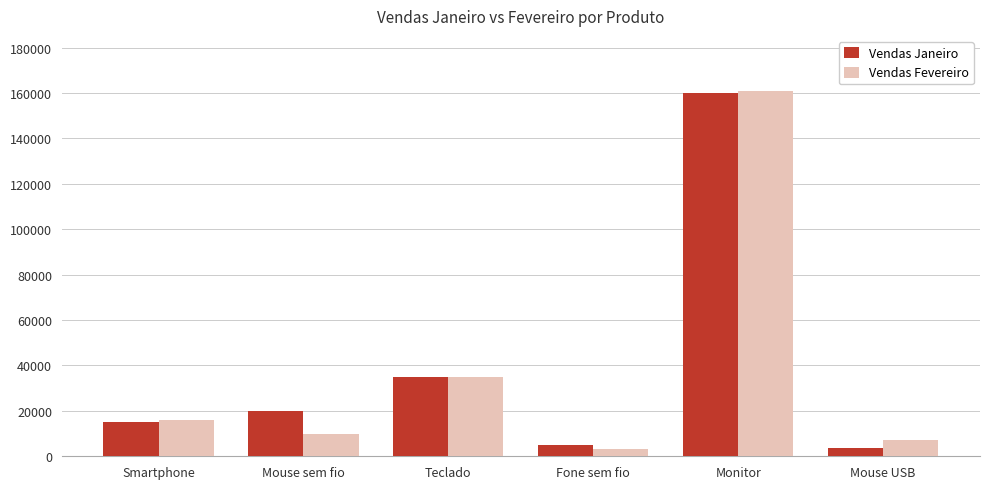

Is it true that Vendas Fevereiro equals 16000 at Smartphone?

True